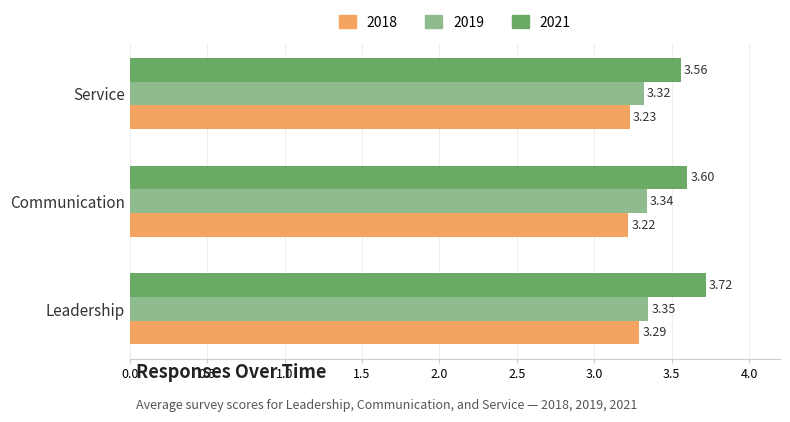

At Communication, list the series in order from largest to smallest.

2021, 2019, 2018